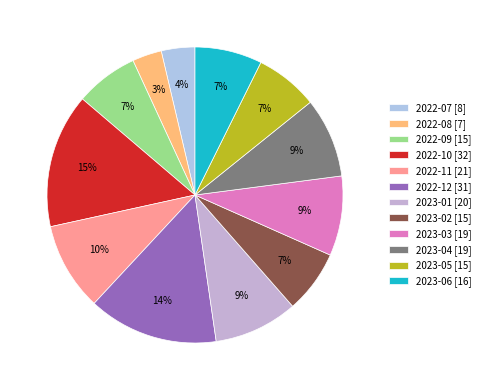

To the nearest percent, what percentage of the pie is 2022-08?

3%